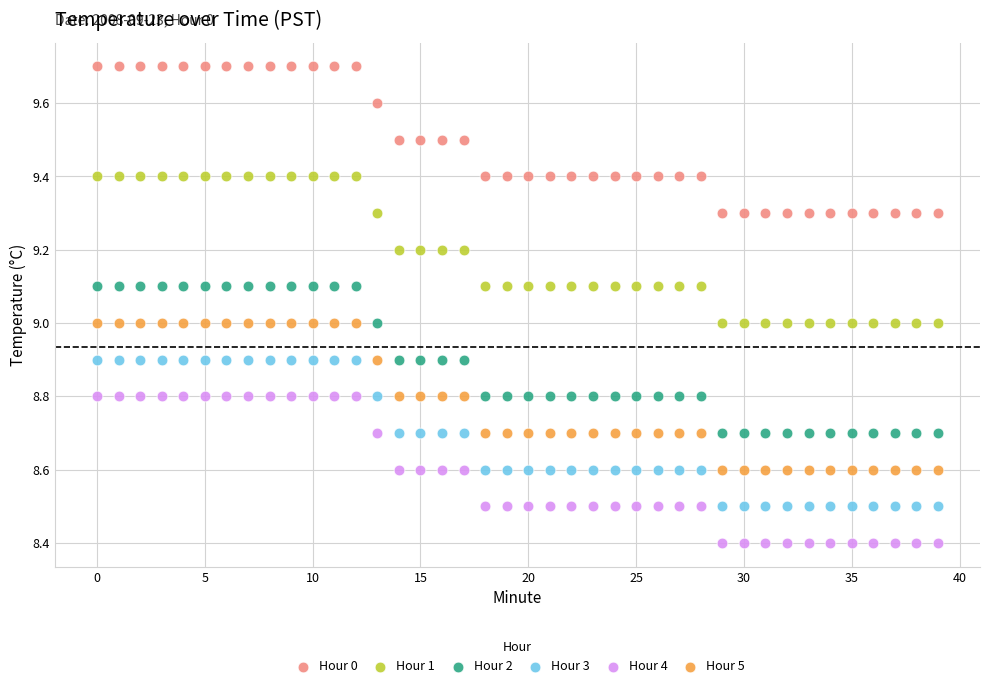

Which series contains the lowest Y value?

Hour 4